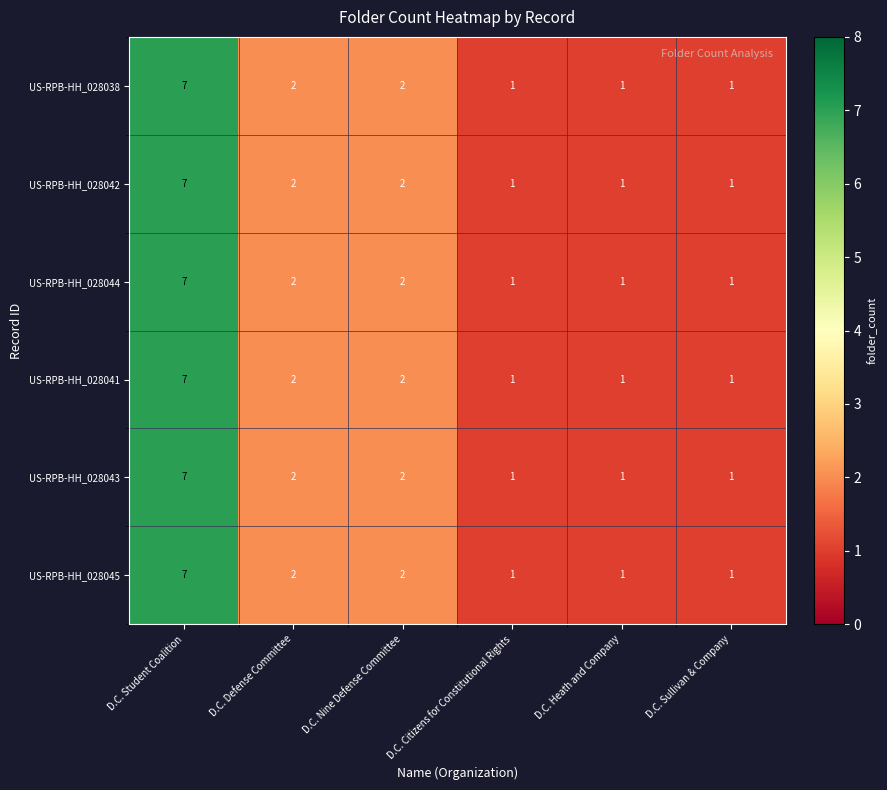

What is the difference between the maximum and minimum values in the US-RPB-HH_028043 series?

6